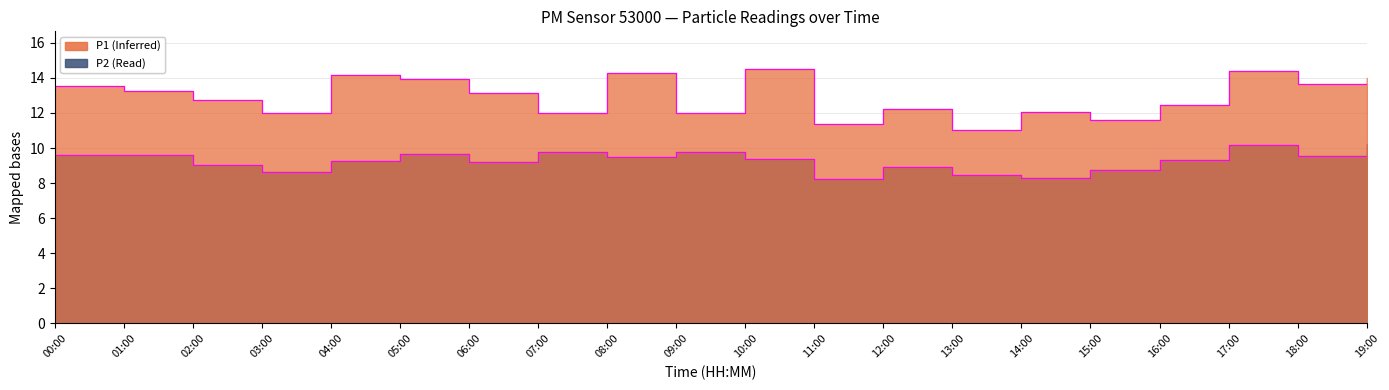

Where does the P1 series first go above 13?

00:00